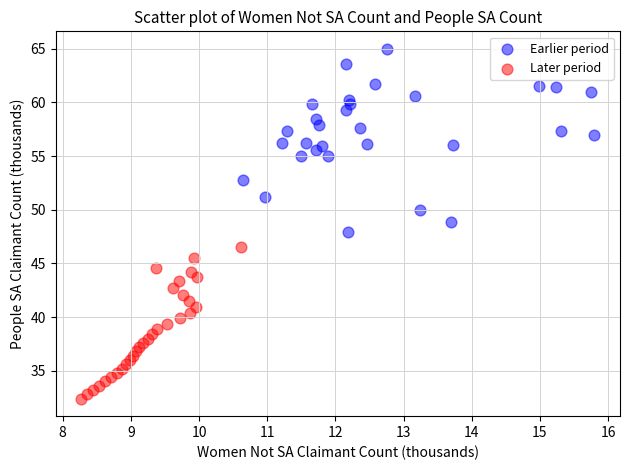

Which series contains the lowest Y value?

Later period